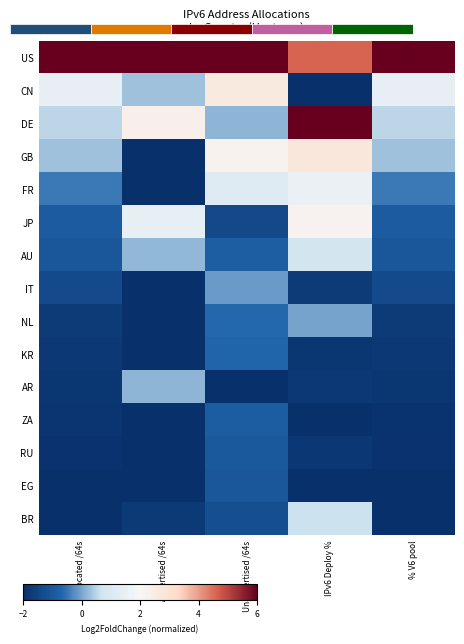

Is it true that NL equals -1.7 at Allocated /64s?

True